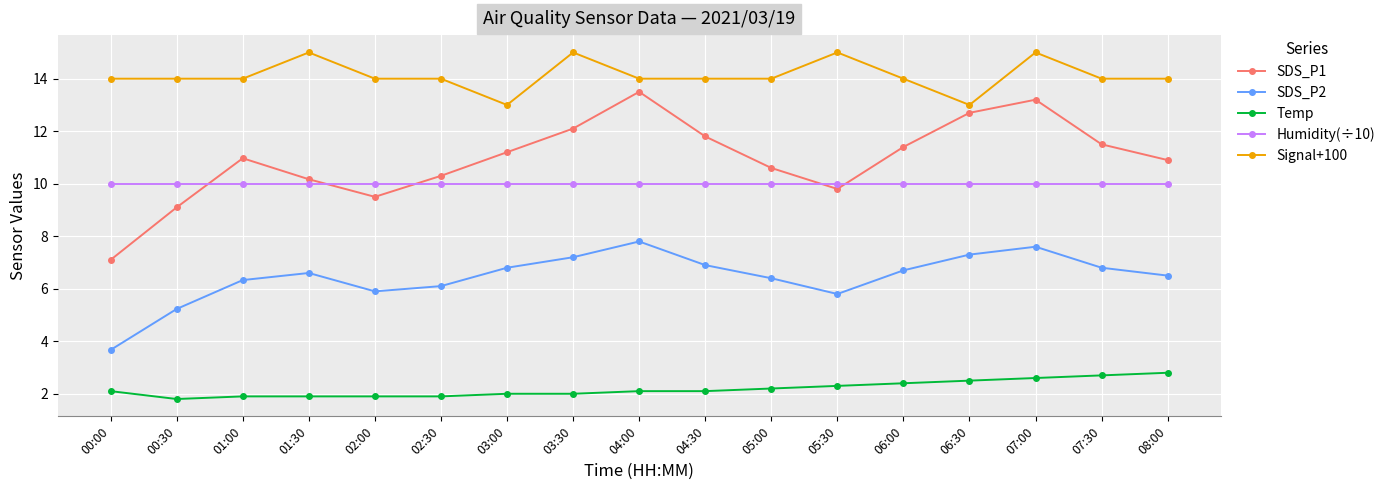

How many lines are shown in the chart?

5